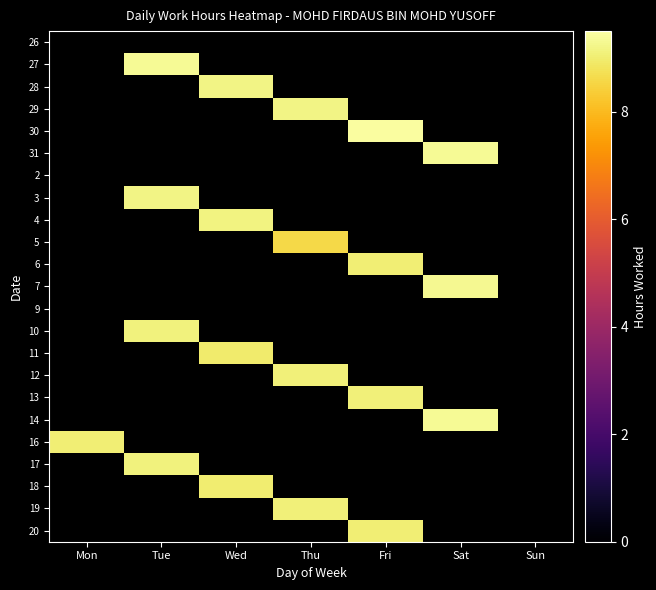

How many positive values does the 27 series have?

1